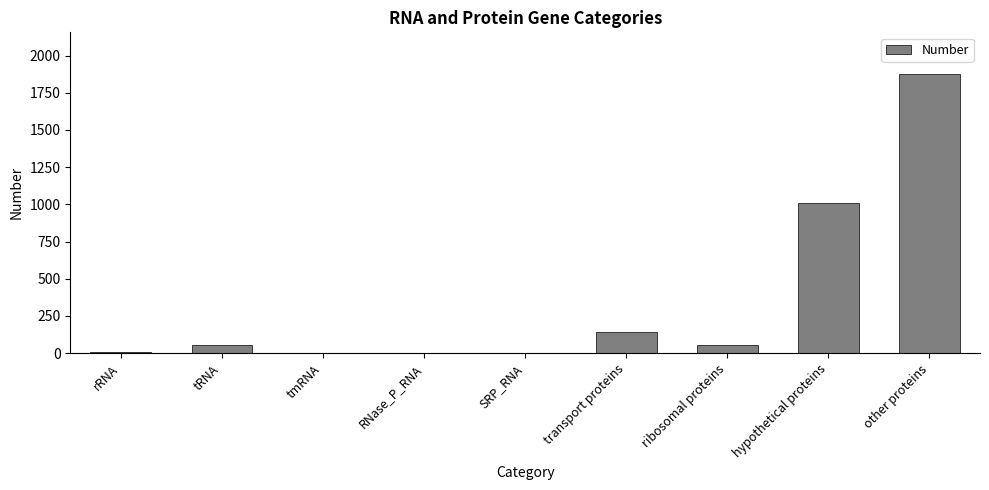

What is the difference between the values at rRNA and SRP_RNA?

8